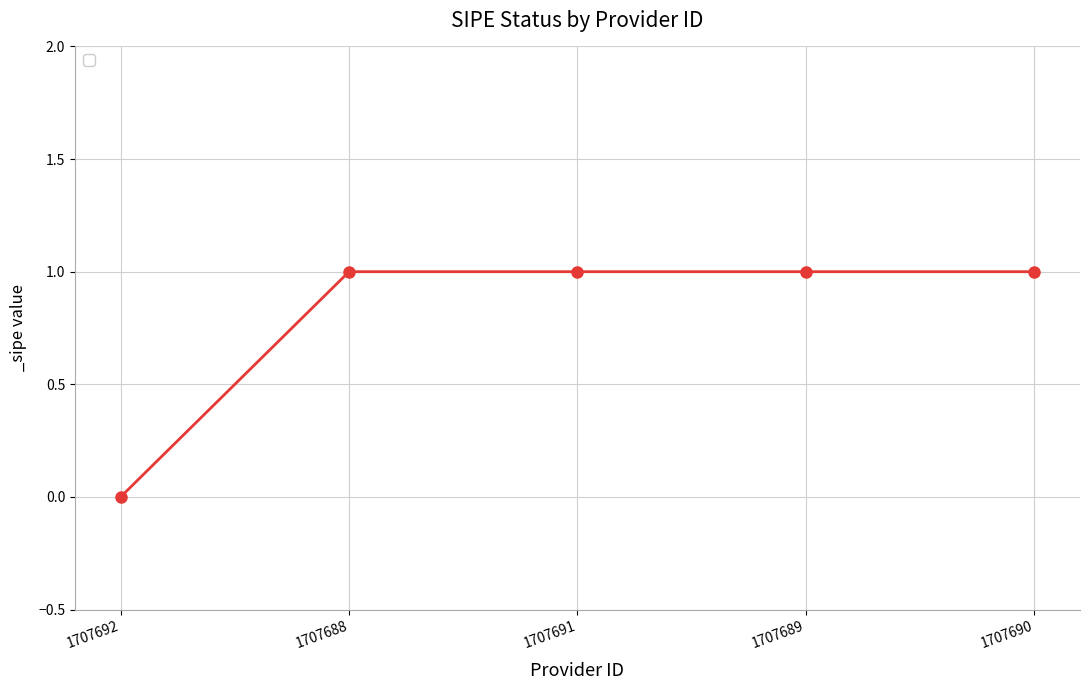

Reading left to right, transcribe all the data shown in this chart.

0	1	1	1	1